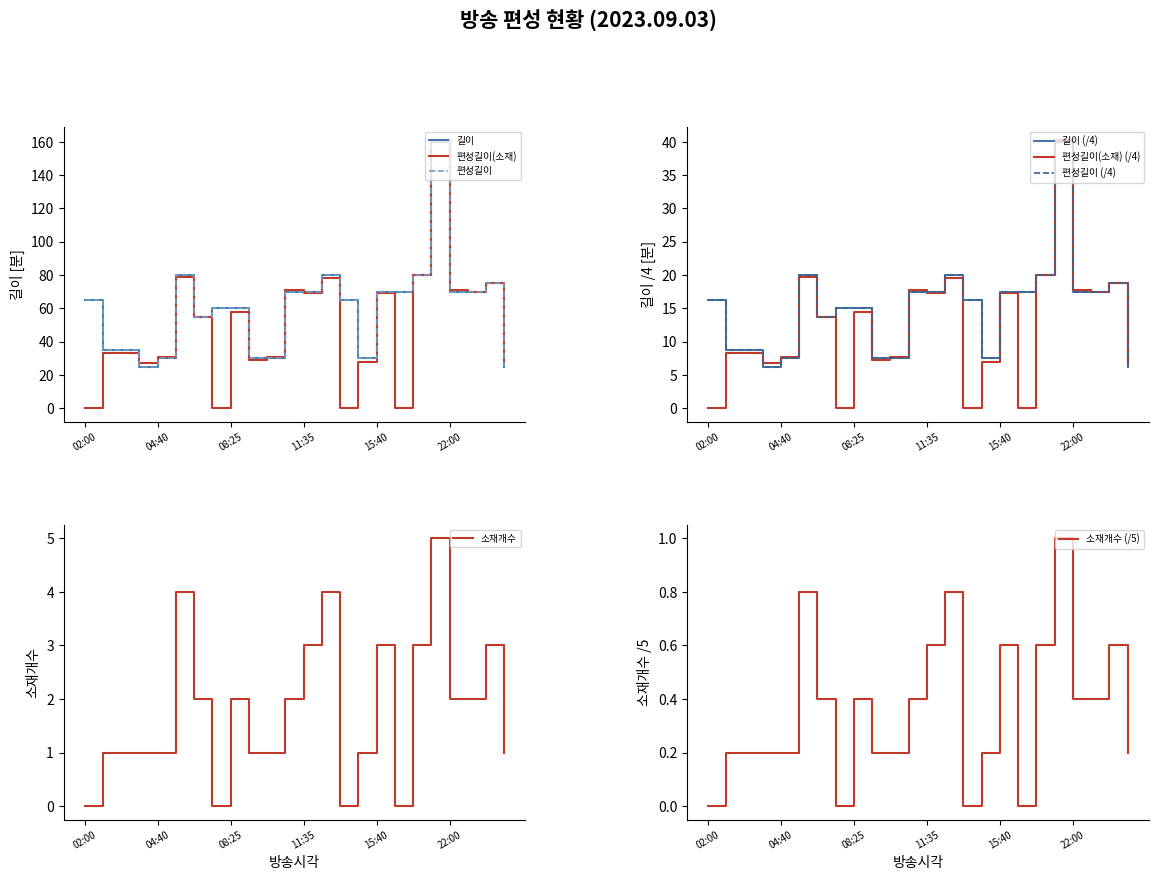

Which label corresponds to the largest value in the chart?

19:20